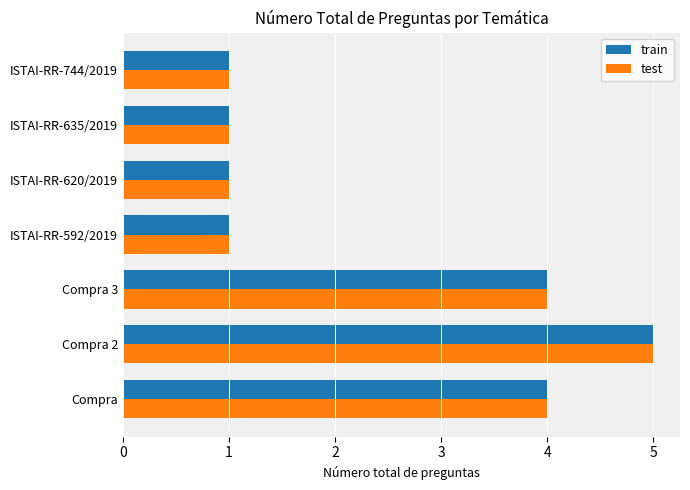

What are all the series names shown in the legend?

train, test